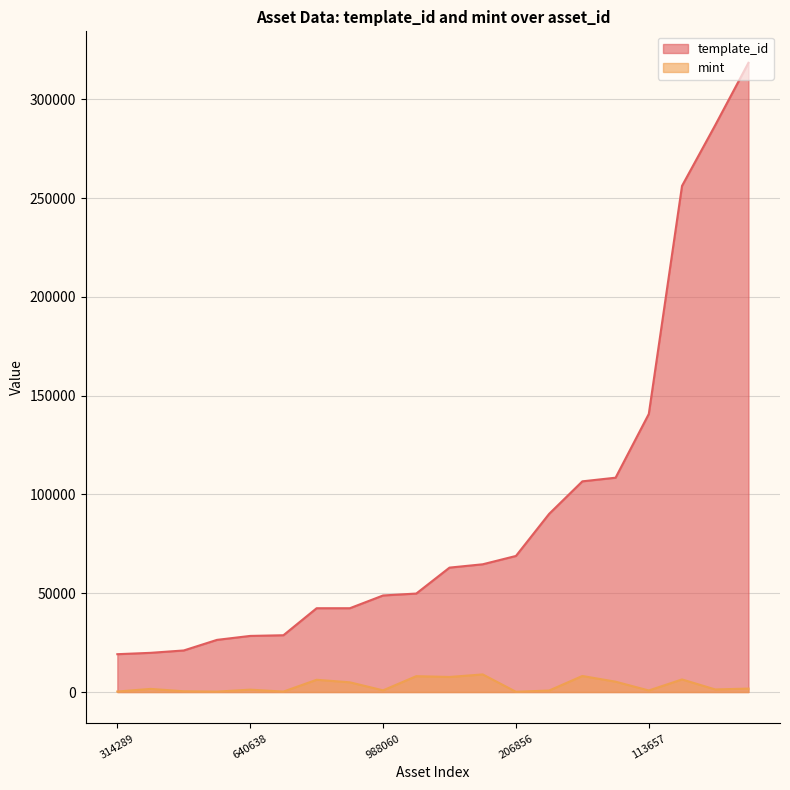

Rank the series by their average value, from highest to lowest.

template_id, mint